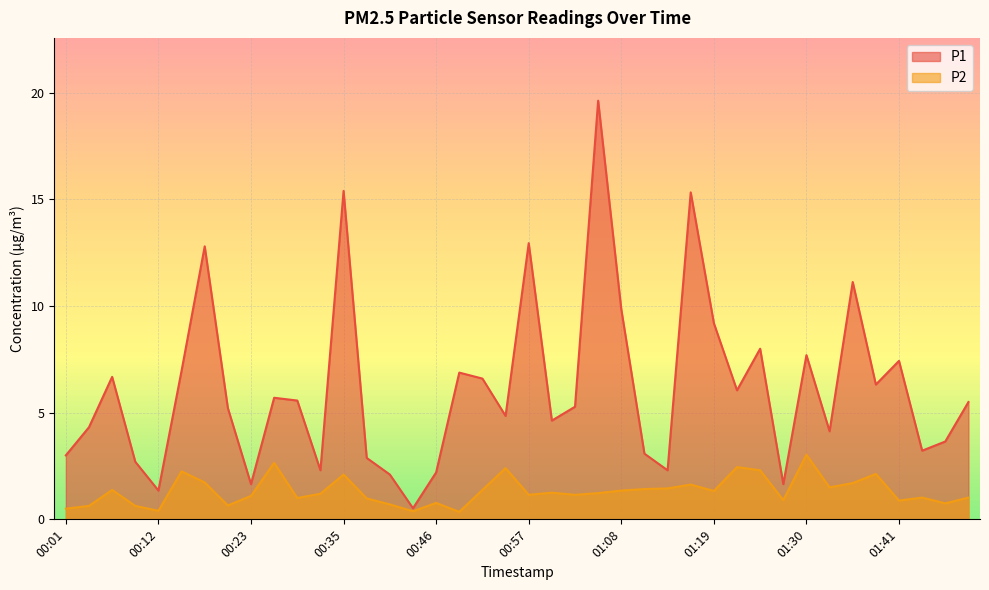

What is the smallest value displayed?

0.3